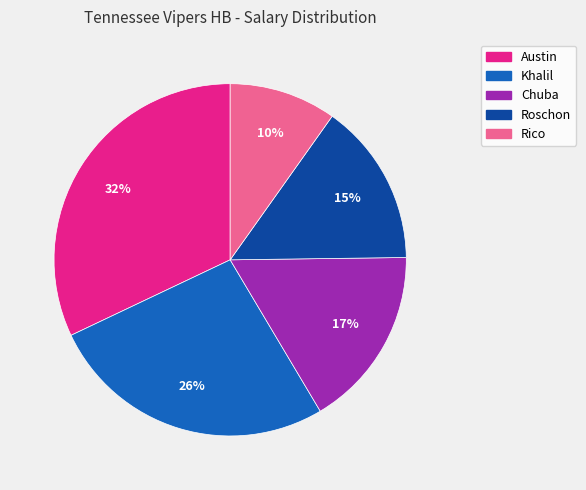

Which category has the smallest portion of the pie?

Rico